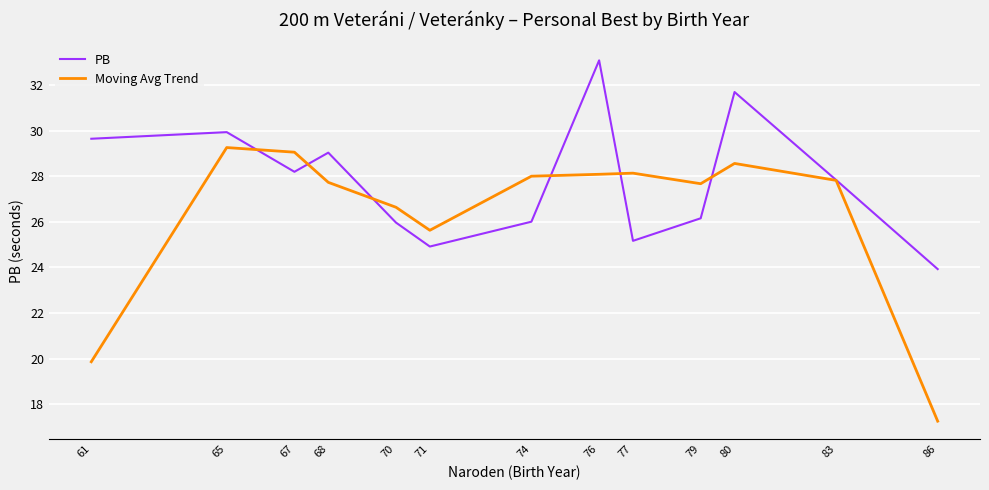

What is the lowest value of the Moving Avg Trend series?

17.3